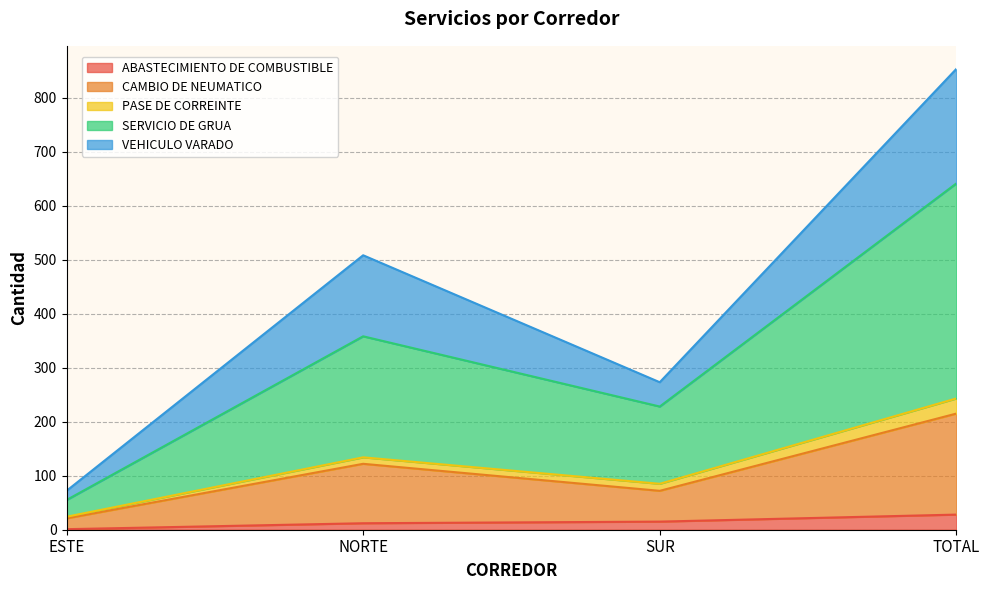

Does the chart display data point markers on the line(s)?

No